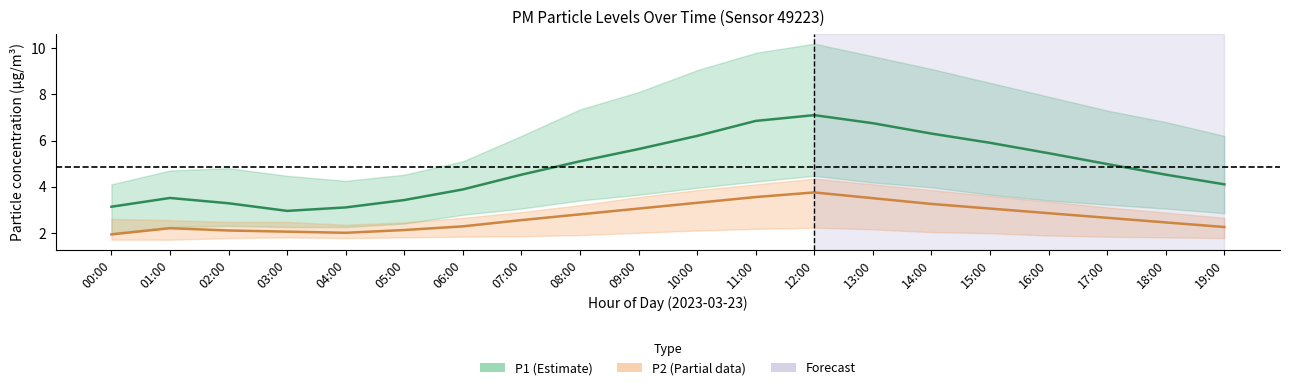

True or false: P2 and P1 cross at least once.

False